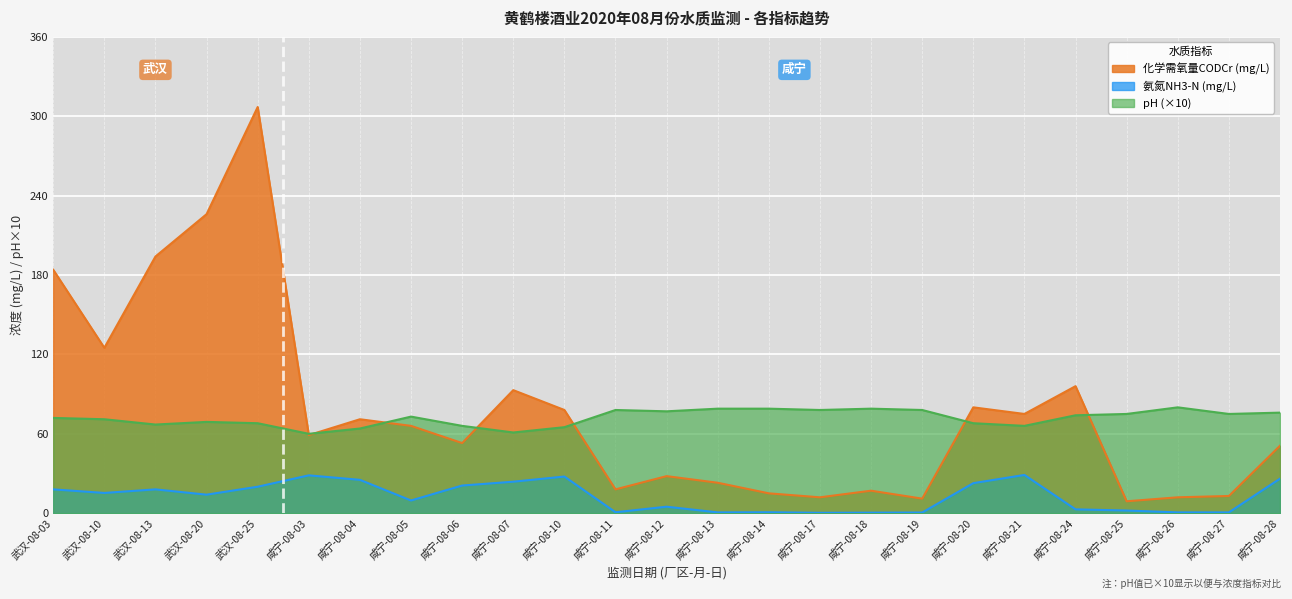

Does the chart display data point markers on the line(s)?

No